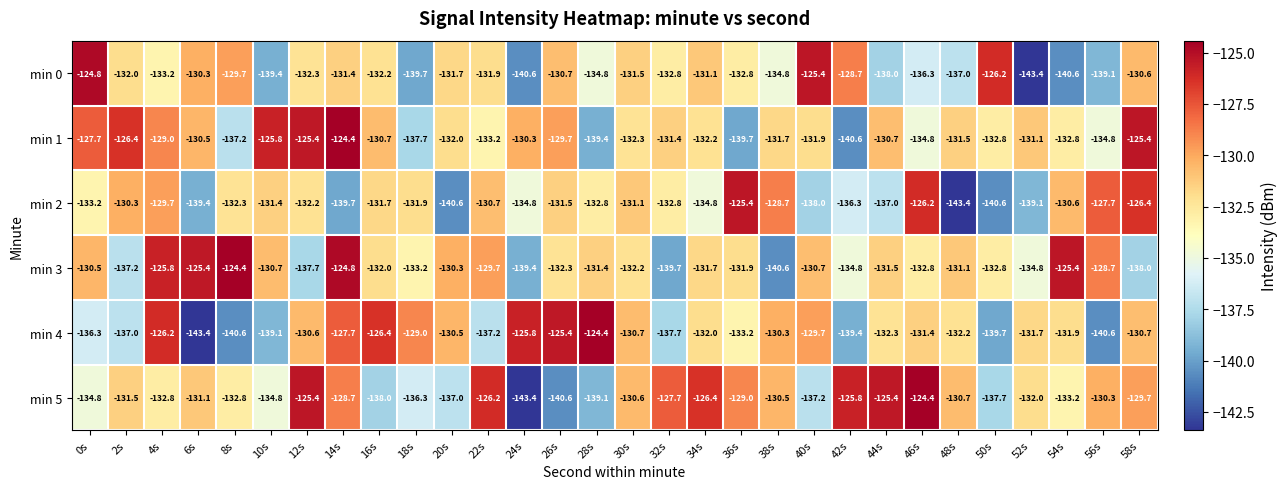

The value of min 5 at 22s is -126.2. True or false?

True